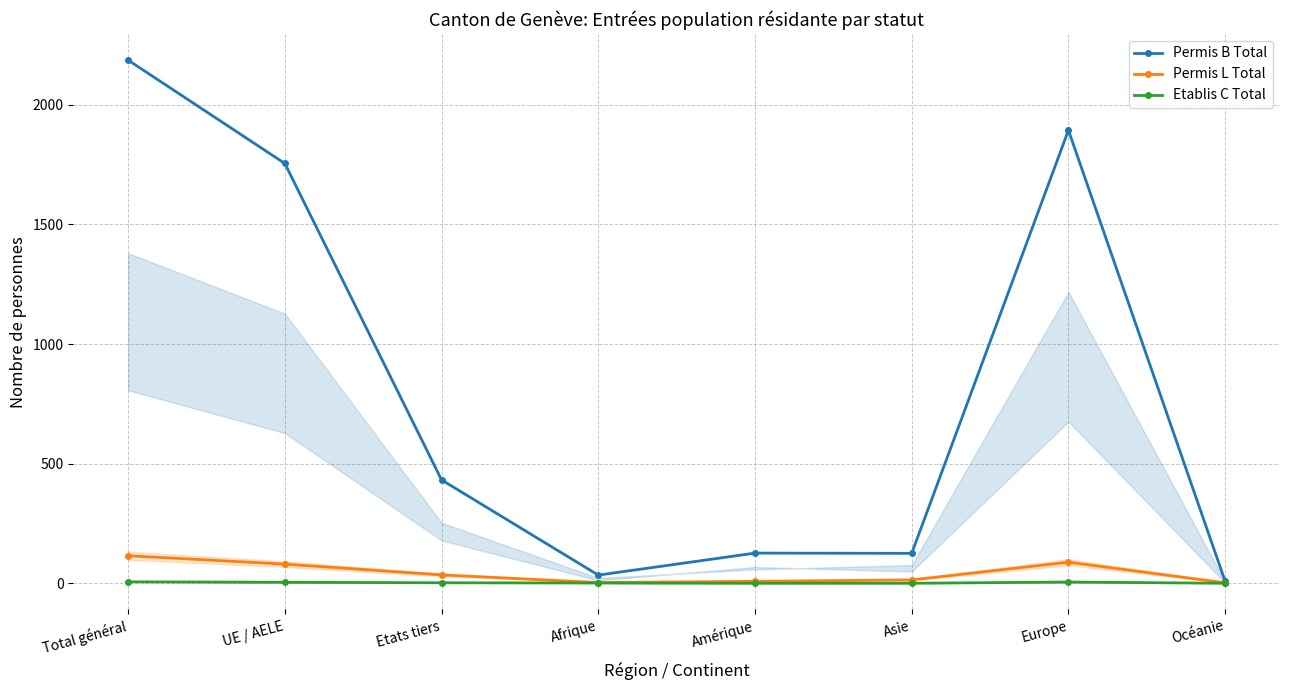

Reading right to left, list all the values displayed in this chart.

Permis B Total: Océanie=8	Europe=1894	Asie=125	Amérique=126	Afrique=34	Etats tiers=432	UE / AELE=1755	Total général=2187
Permis L Total: Océanie=2	Europe=88	Asie=14	Amérique=8	Afrique=3	Etats tiers=35	UE / AELE=80	Total général=115
Etablis C Total: Océanie=0	Europe=5	Asie=0	Amérique=0	Afrique=1	Etats tiers=2	UE / AELE=4	Total général=6